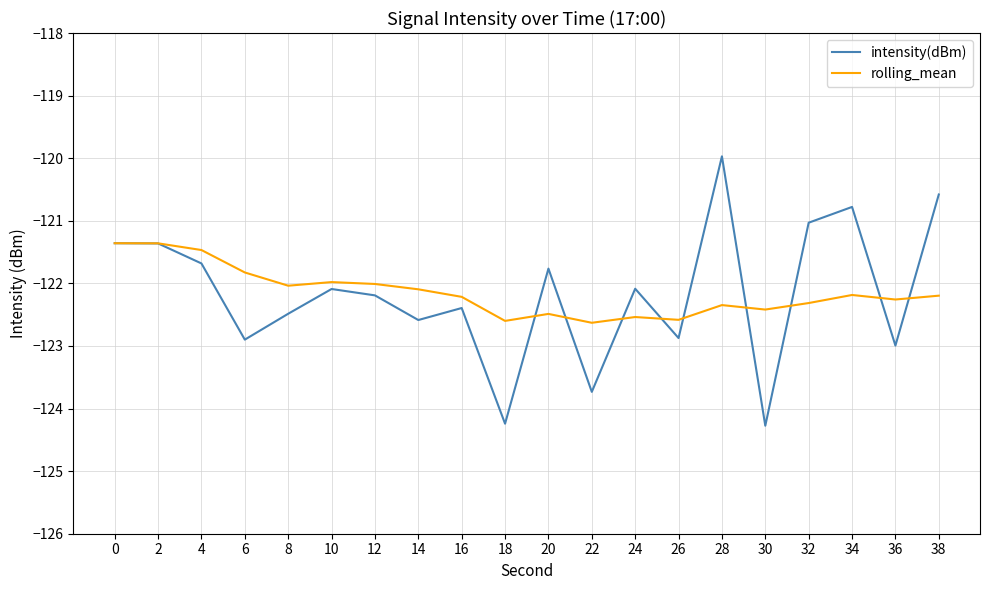

Which label corresponds to the largest value in the chart?

28